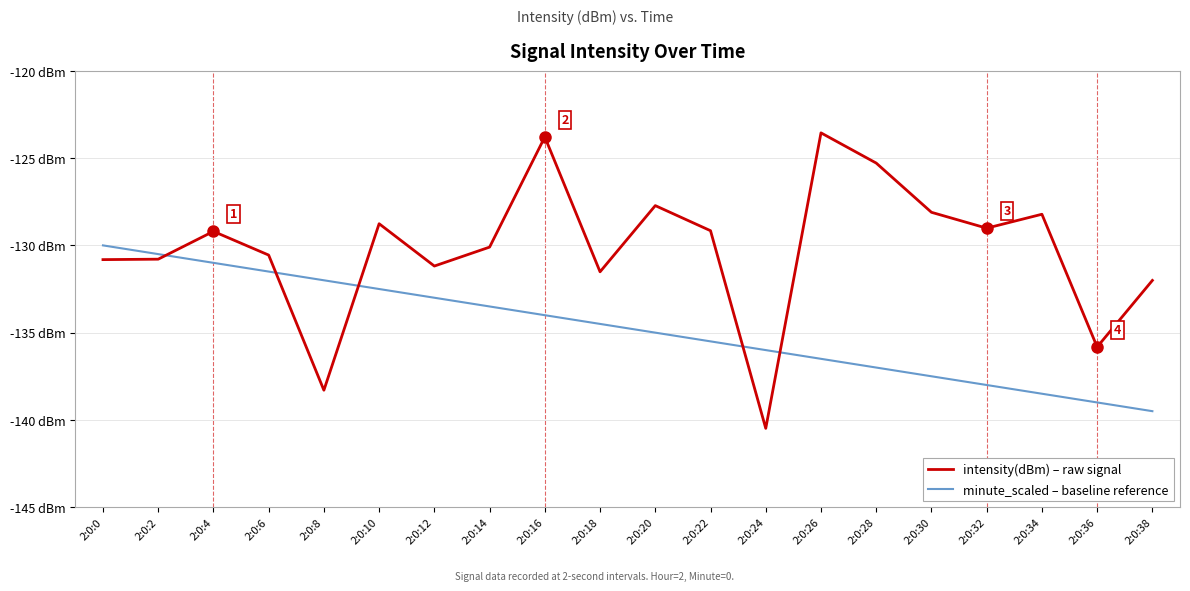

True or false: intensity(dBm) – raw signal and minute_scaled – baseline reference intersect in this chart.

True